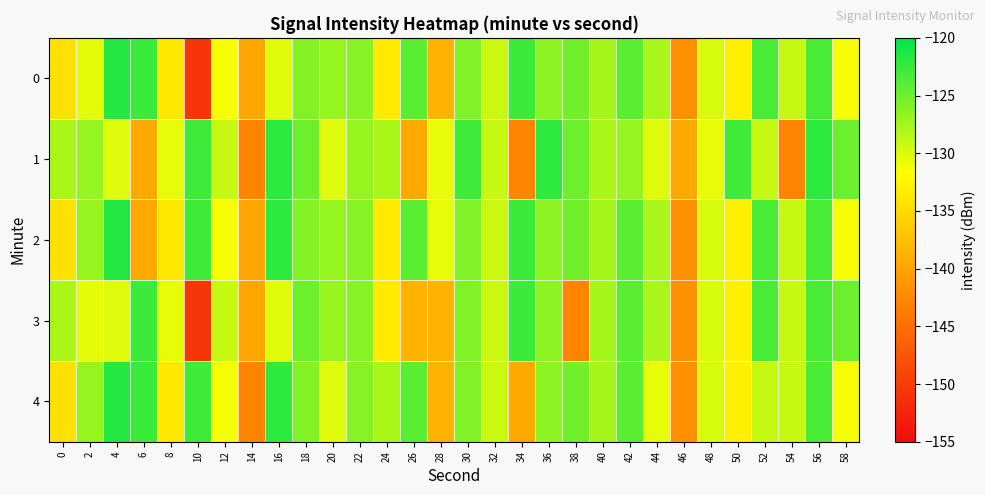

Count the number of data series in this chart.

5